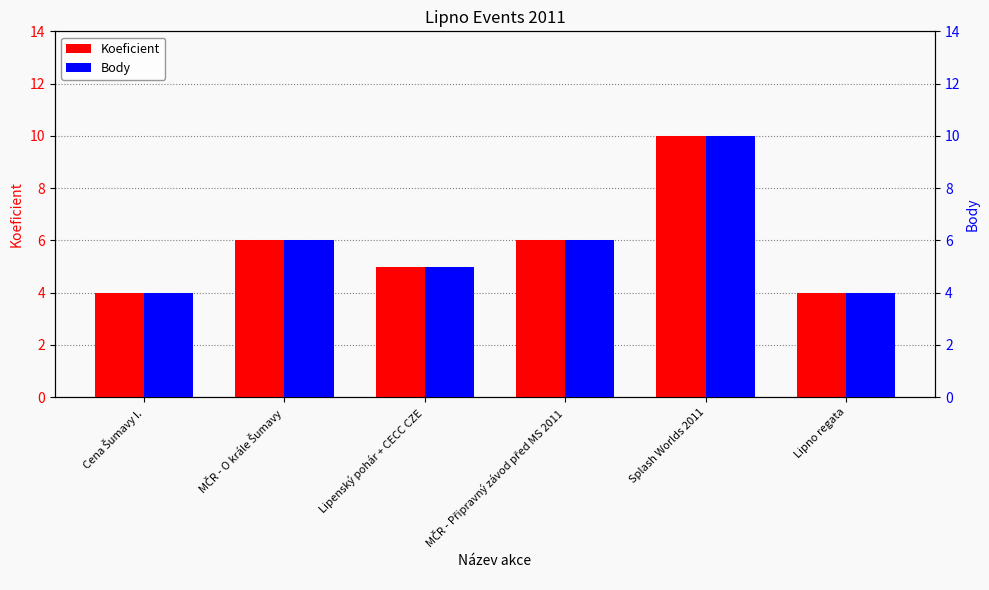

What are all the series names shown in the legend?

Koeficient, Body